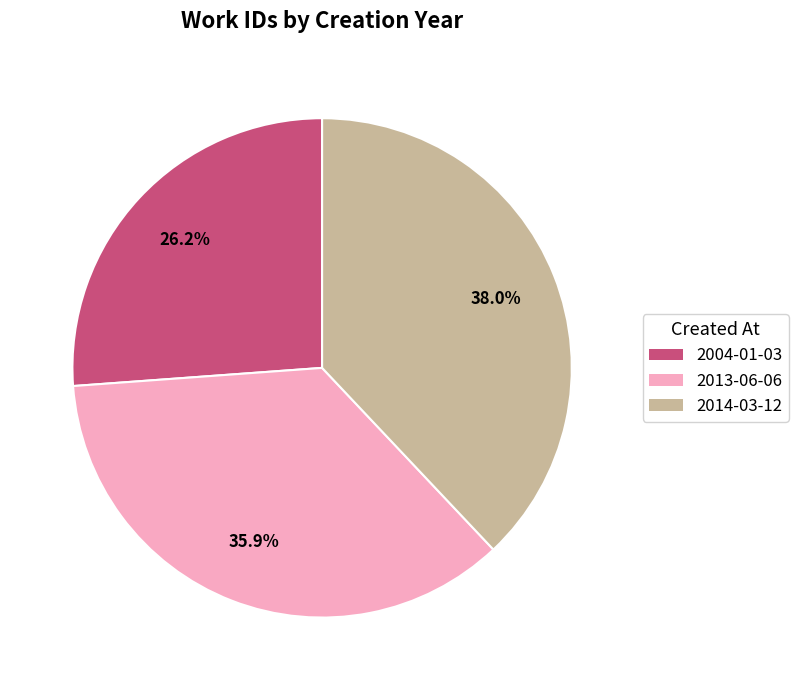

How many slices are in this pie chart?

3